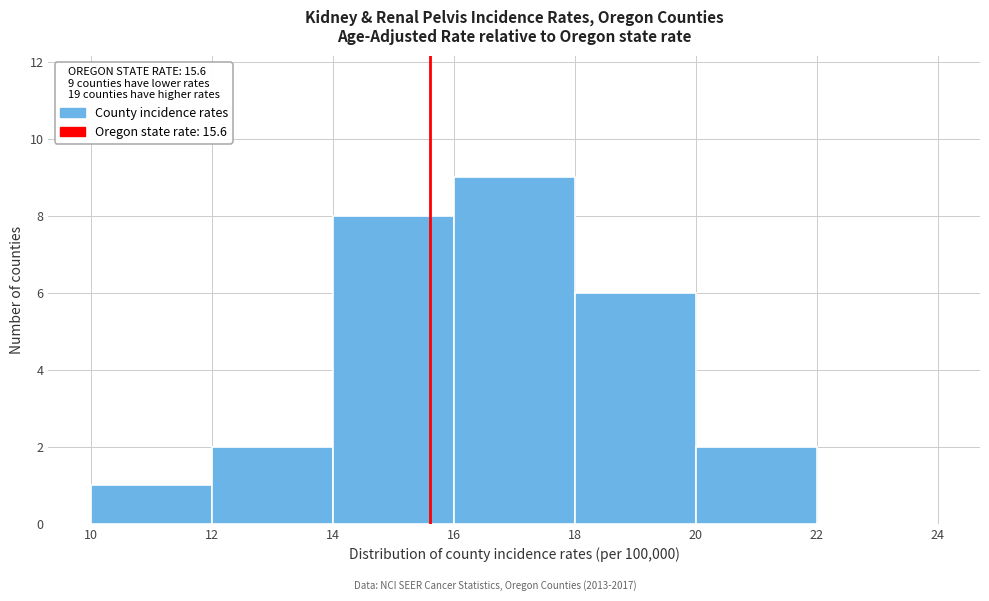

Which range on the x-axis has the tallest bar?

16 to 18